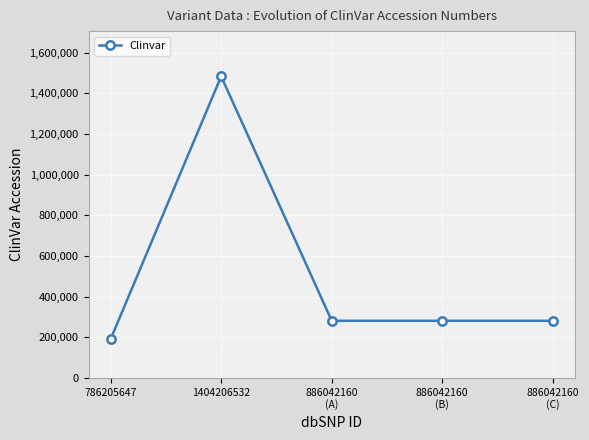

True or false: there are more than 0 points higher than both neighbors.

True